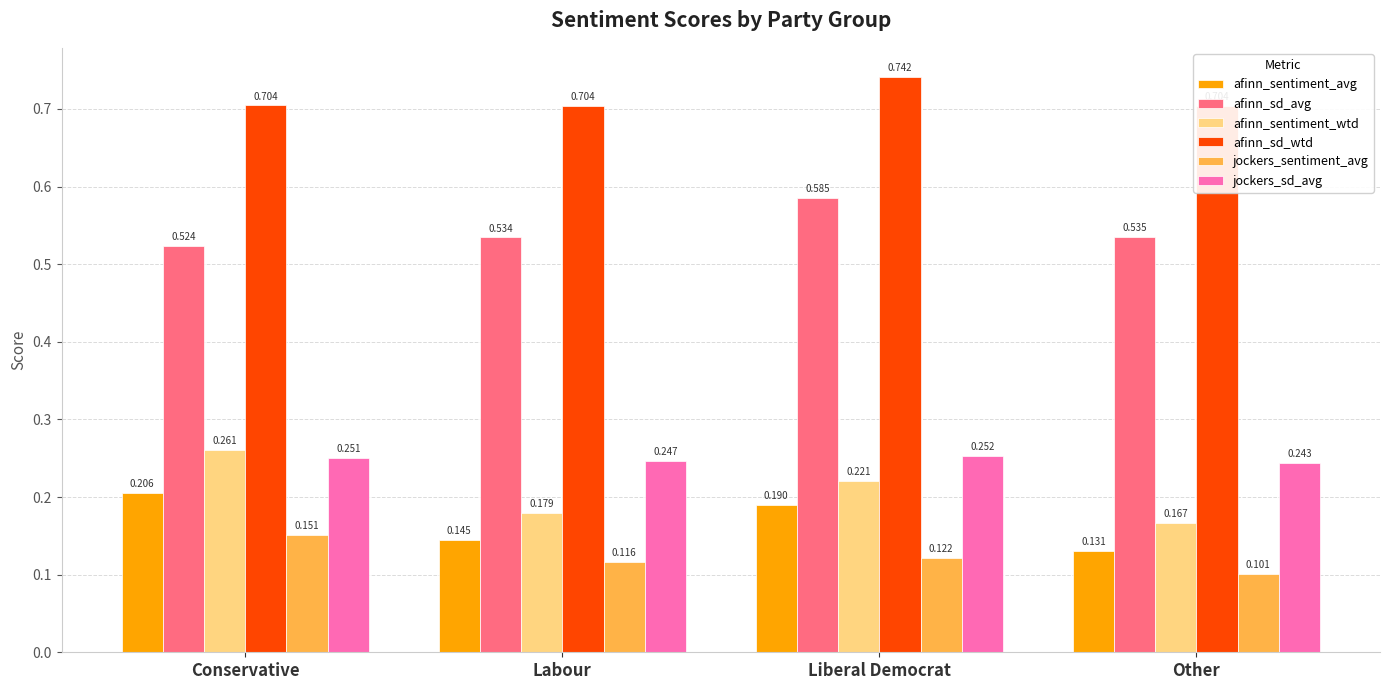

Is the value of afinn_sd_wtd at Other greater than the value of afinn_sd_avg at Conservative?

Yes